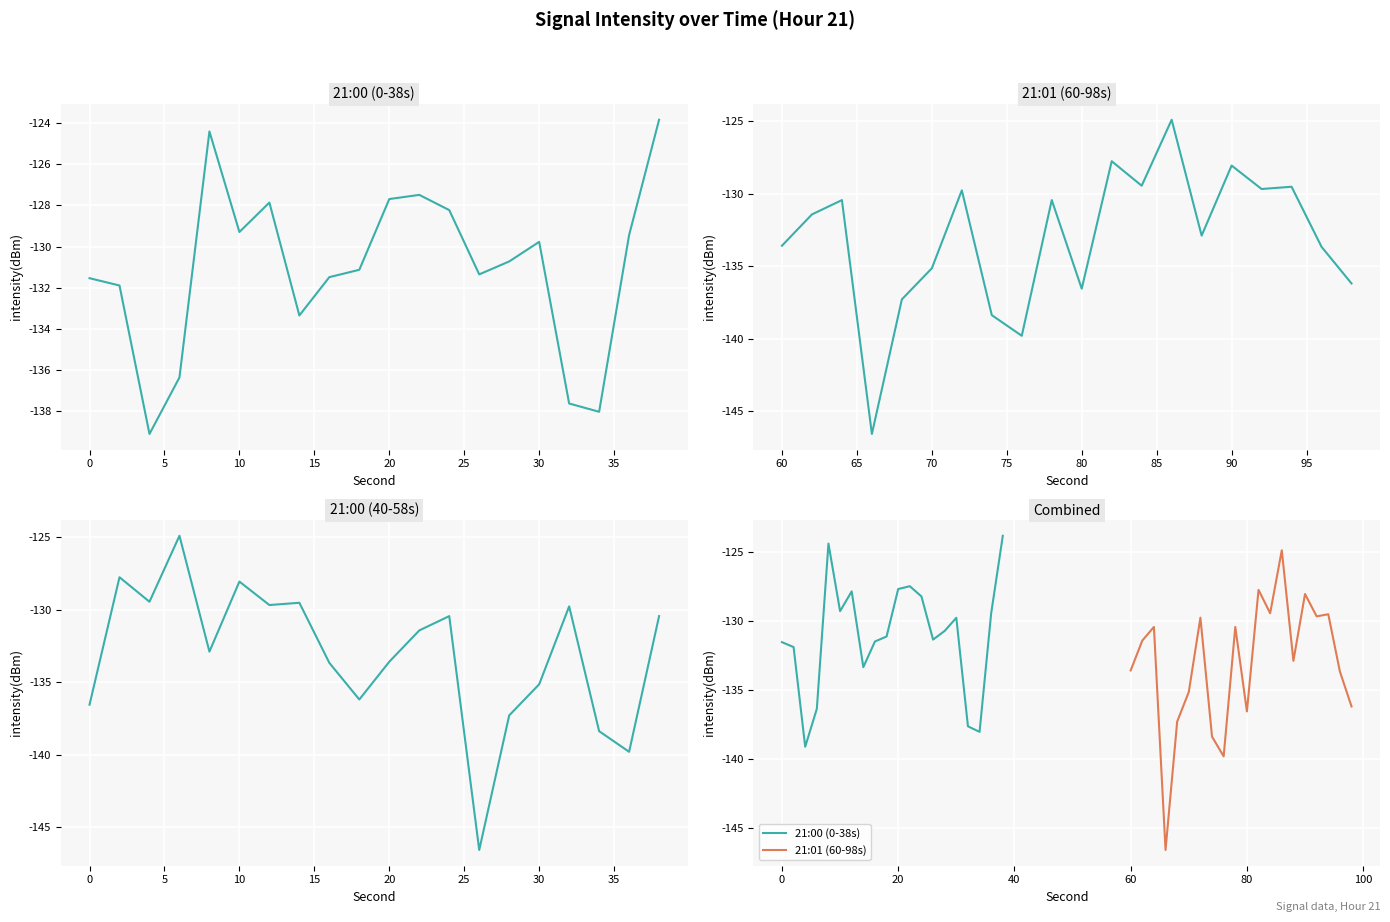

The 21:00 (0-38s) series shows -209.7 at 40. True or false?

False